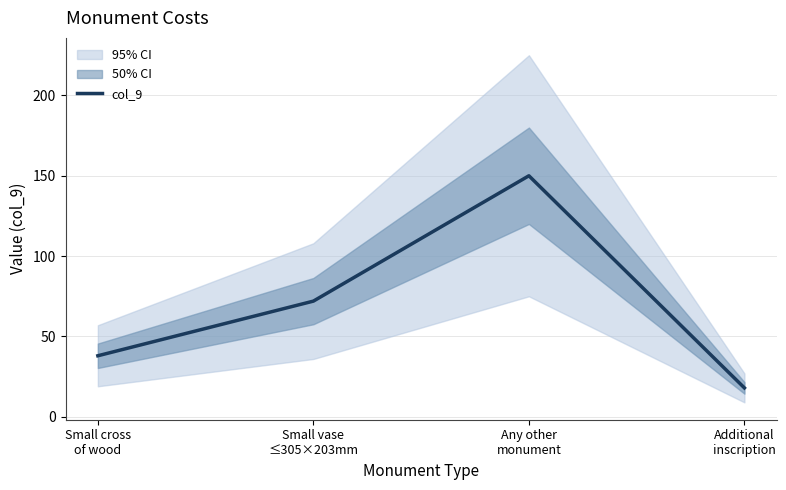

The chart shows a value of 105 at Small vase
≤305×203mm. True or false?

False